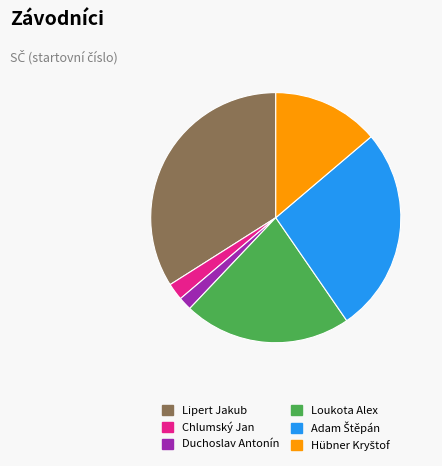

Count the number of slices in the pie.

6